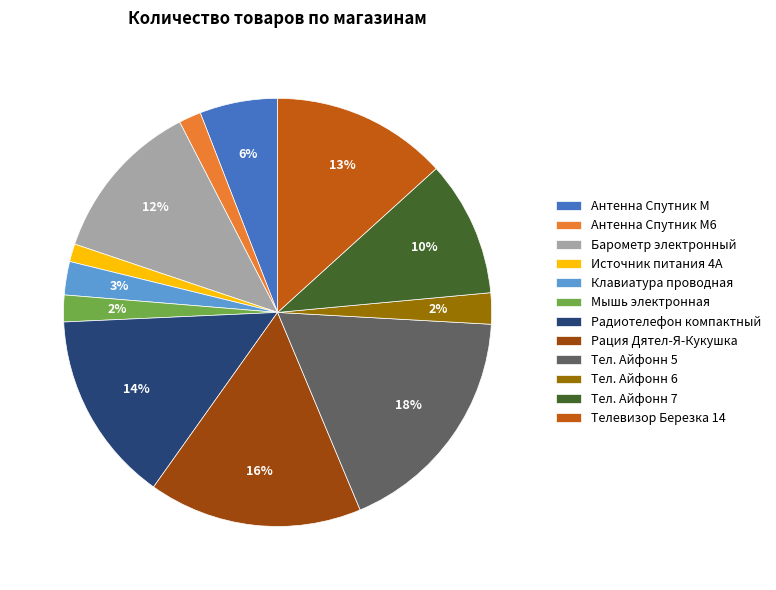

Which category has the biggest portion of the pie?

Тел. Айфонн 5